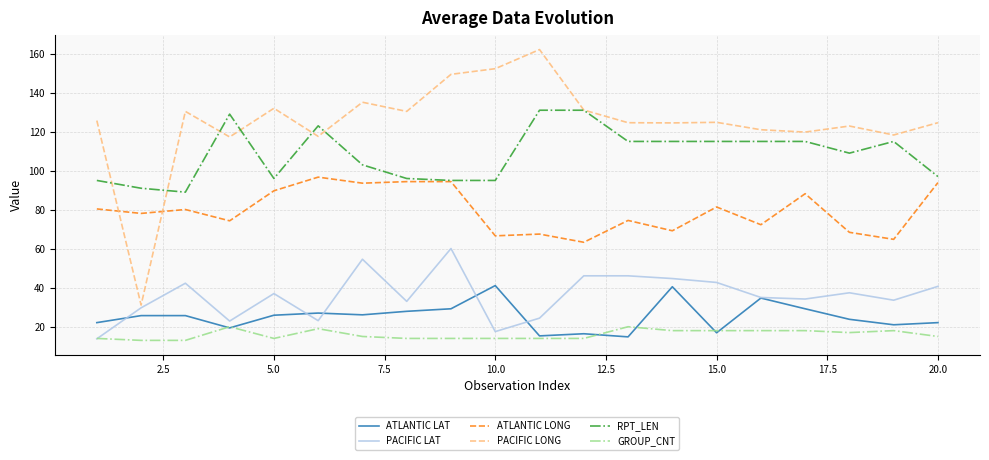

Which series has the largest total across all categories?

PACIFIC LONG